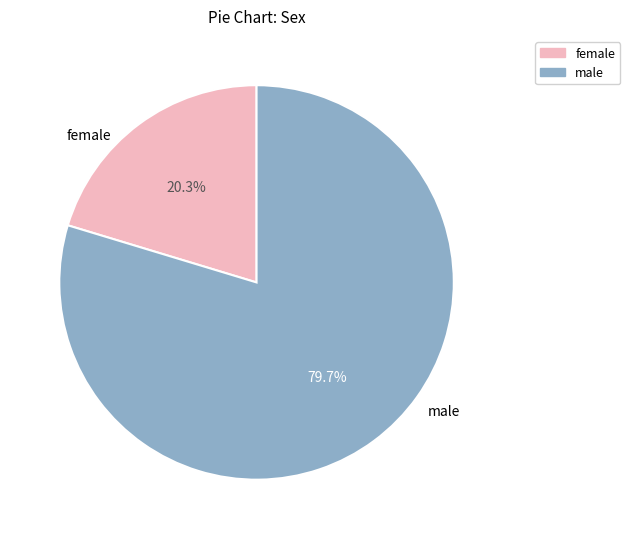

Which slice is the smallest?

female